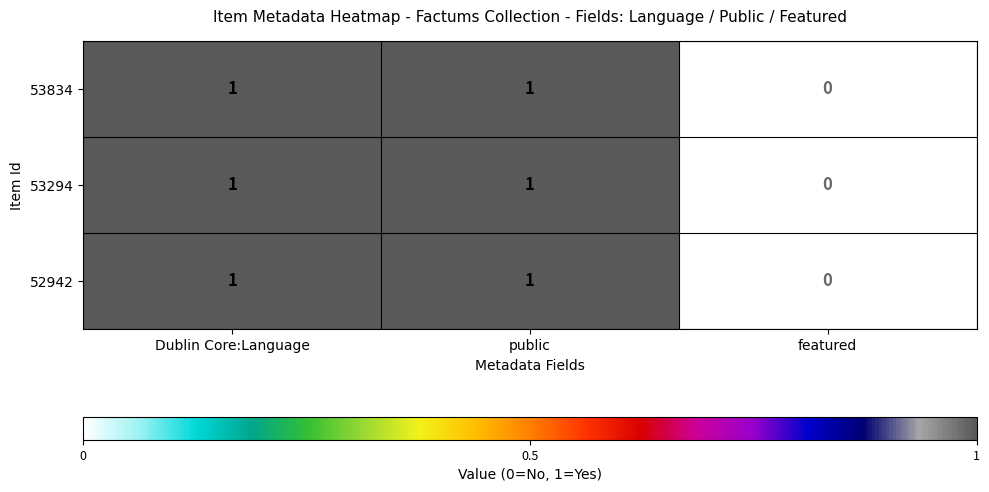

How many categories are shown in the chart?

3